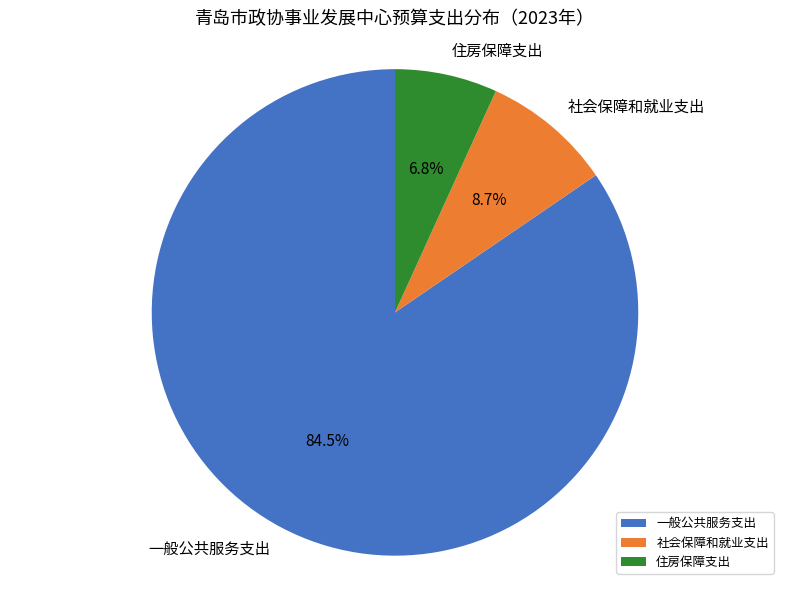

What is the ratio of the value at 住房保障支出 to the value at 社会保障和就业支出?

0.8